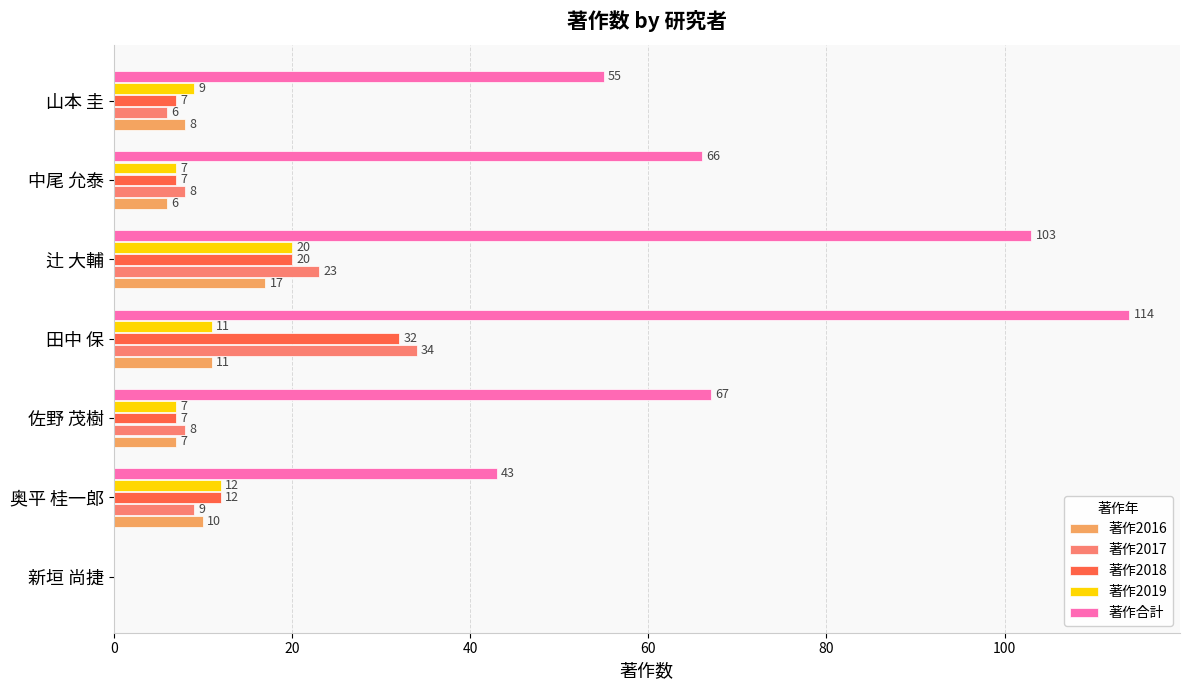

What are all the series names shown in the legend?

著作2016, 著作2017, 著作2018, 著作2019, 著作合計